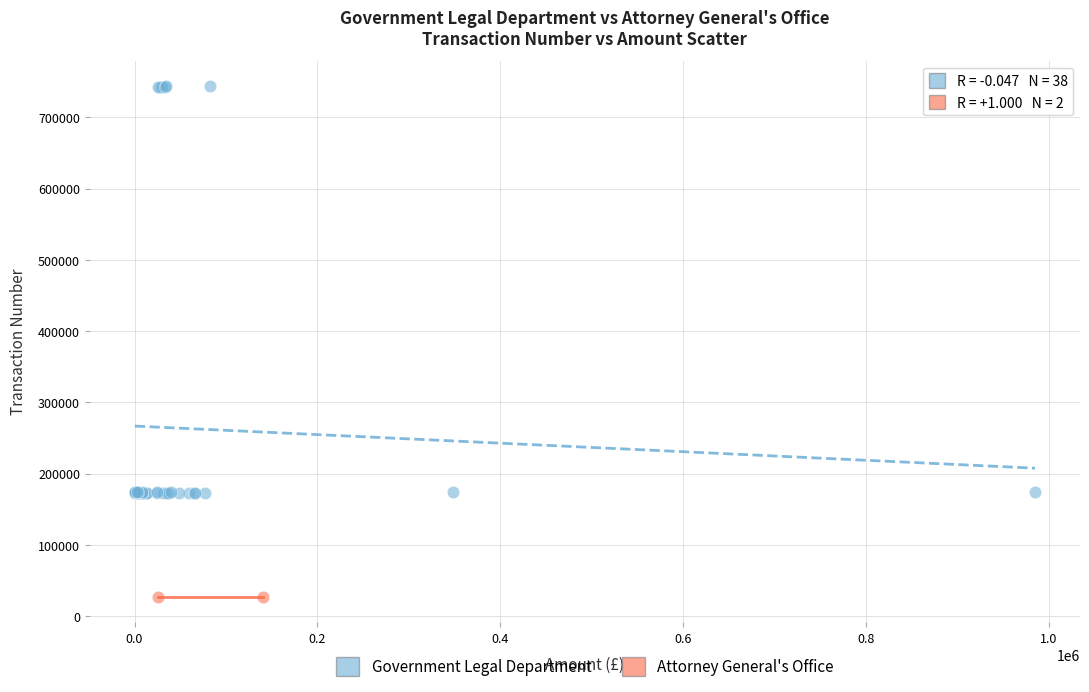

What are all the series names shown in the legend?

Government Legal Department, Attorney General's Office